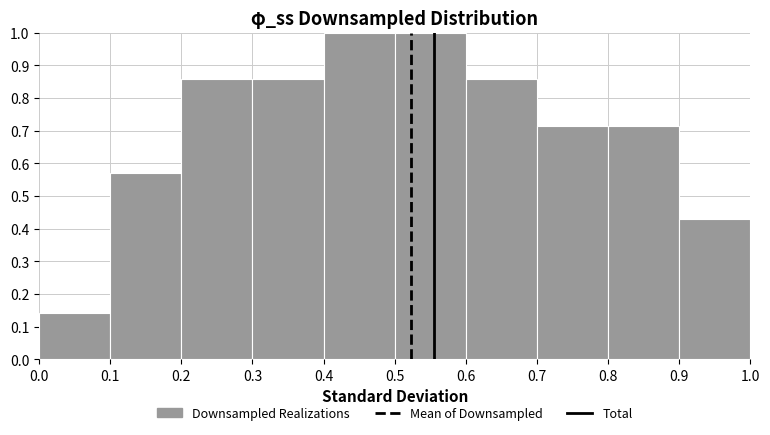

Reading left to right, list every bar in this chart as the range it spans on the x-axis followed by its height. The values are not printed on the chart, so give them approximately, as read against the axis.

0.0 to 0.1: 0.14
0.1 to 0.2: 0.57
0.2 to 0.3: 0.86
0.3 to 0.4: 0.86
0.4 to 0.5: 1.00
0.5 to 0.6: 1.00
0.6 to 0.7: 0.86
0.7 to 0.8: 0.71
0.8 to 0.9: 0.71
0.9 to 1.0: 0.43